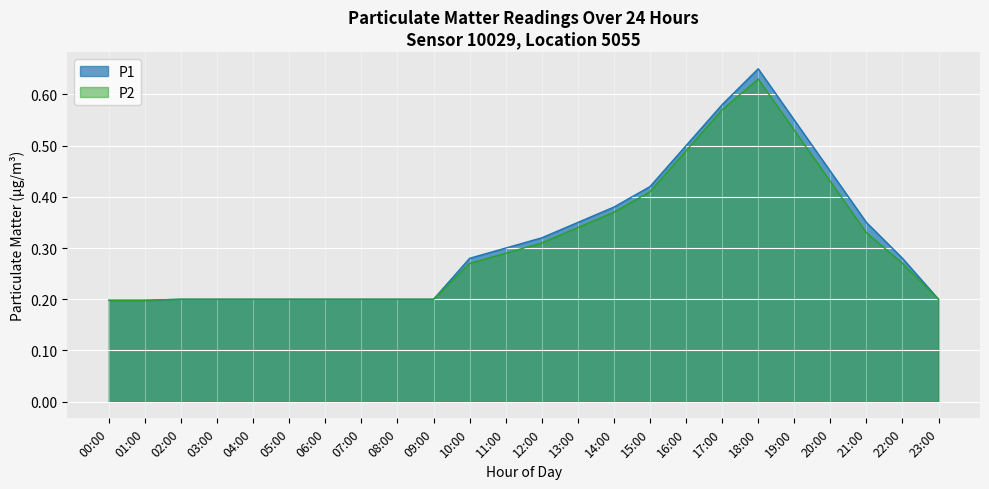

The value of P1 at 12:00 is 0.3. True or false?

True